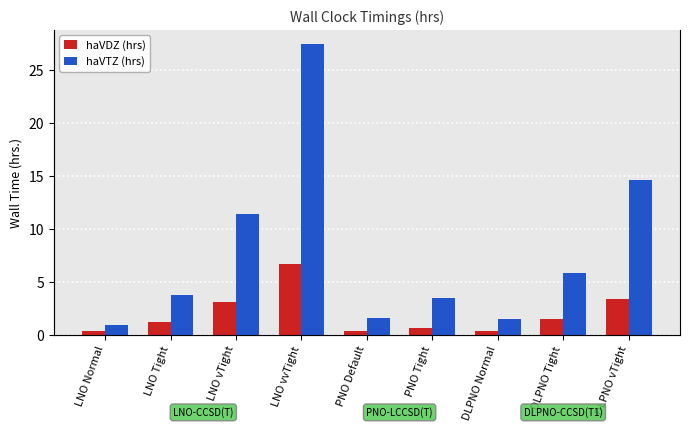

Is the value of haVDZ (hrs) at PNO Tight greater than the value of haVTZ (hrs) at PNO Default?

No